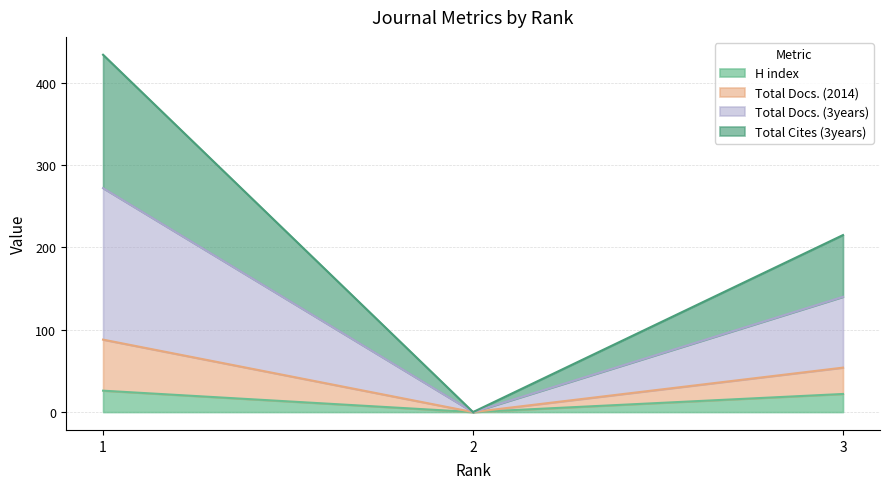

Rank the categories by Total Docs. (3years) value from lowest to highest.

2, 3, 1